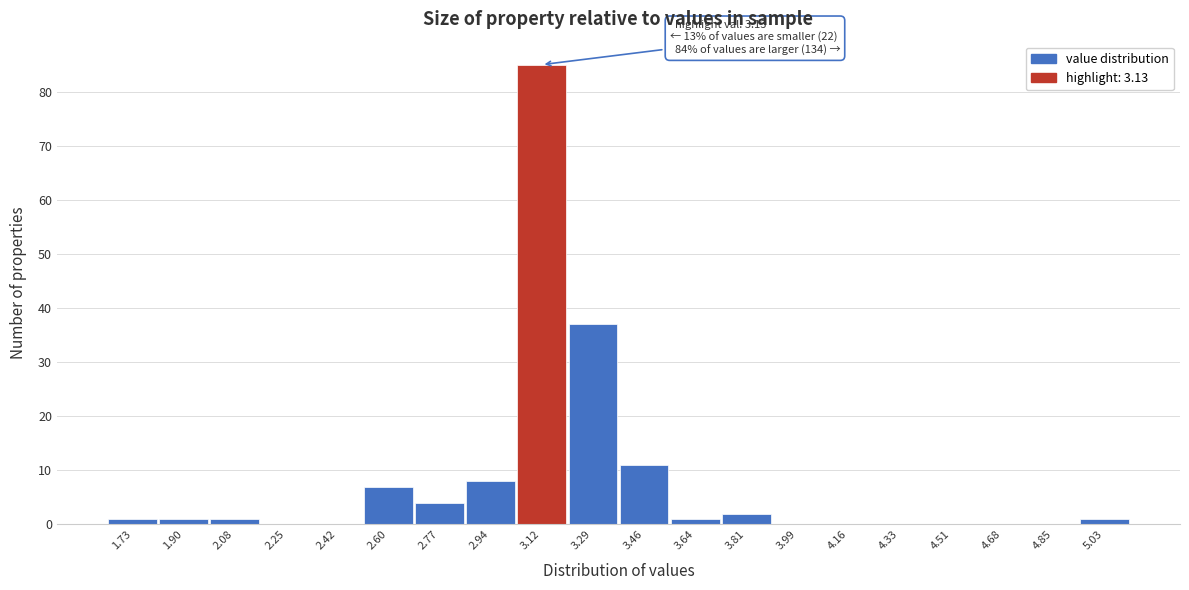

Reading left to right, what are all the values shown in this chart?

1.73=1	1.90=1	2.08=1	2.25=0	2.42=0	2.60=7	2.77=4	2.94=8	3.12=85	3.29=37	3.46=11	3.64=1	3.81=2	3.99=0	4.16=0	4.33=0	4.51=0	4.68=0	4.85=0	5.03=1